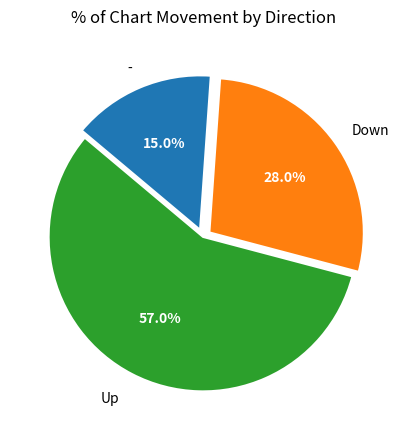

Is there any slice that represents more than half of the pie?

Yes